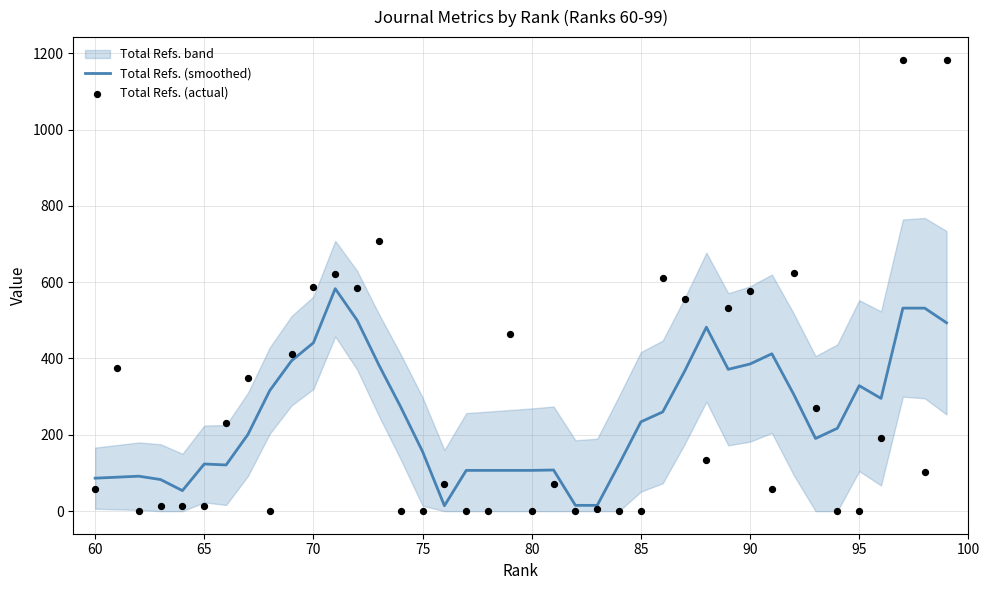

Which series has the largest Y range (max minus min)?

Total Refs. (actual)